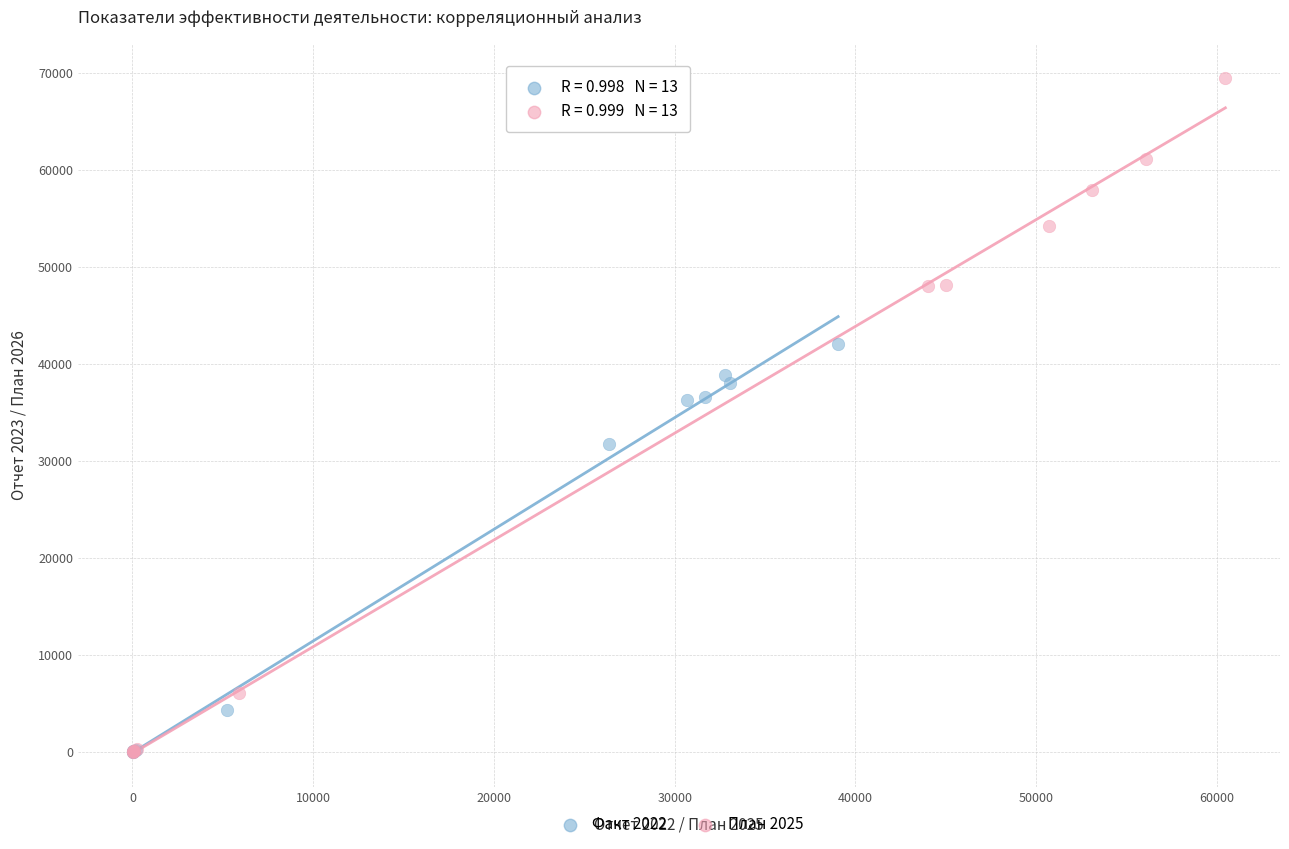

What are all the series names shown in the legend?

Факт 2022, План 2025